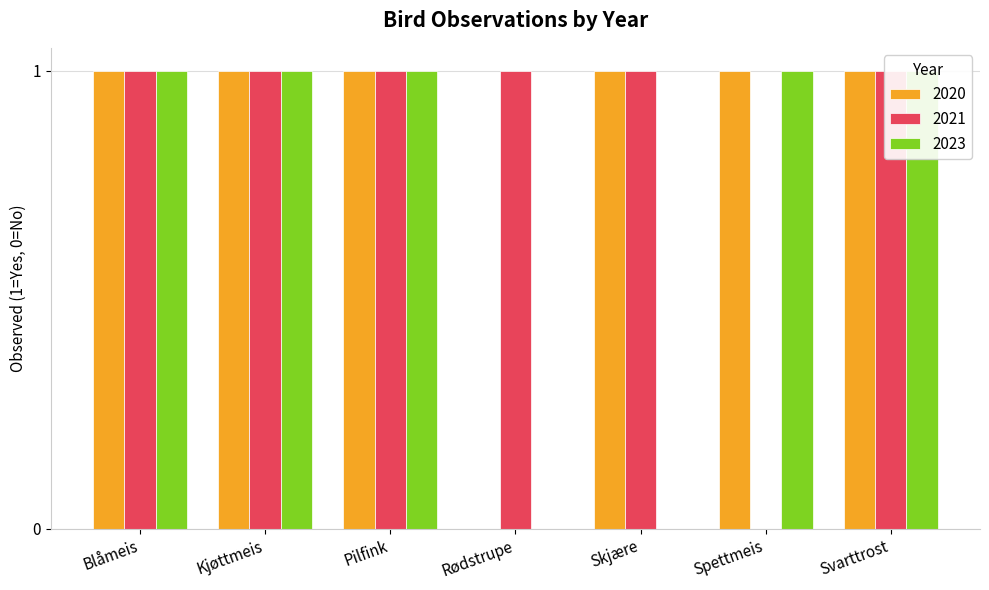

What is the label of the 1st bar from the right?

Svarttrost